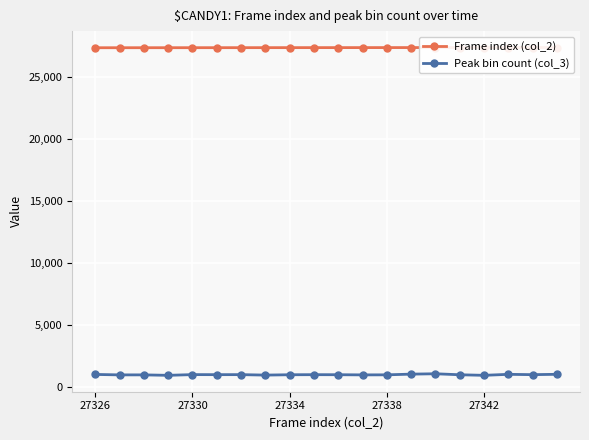

In Peak bin count (col_3), how many points are lower than both neighbors (excluding endpoints)?

7